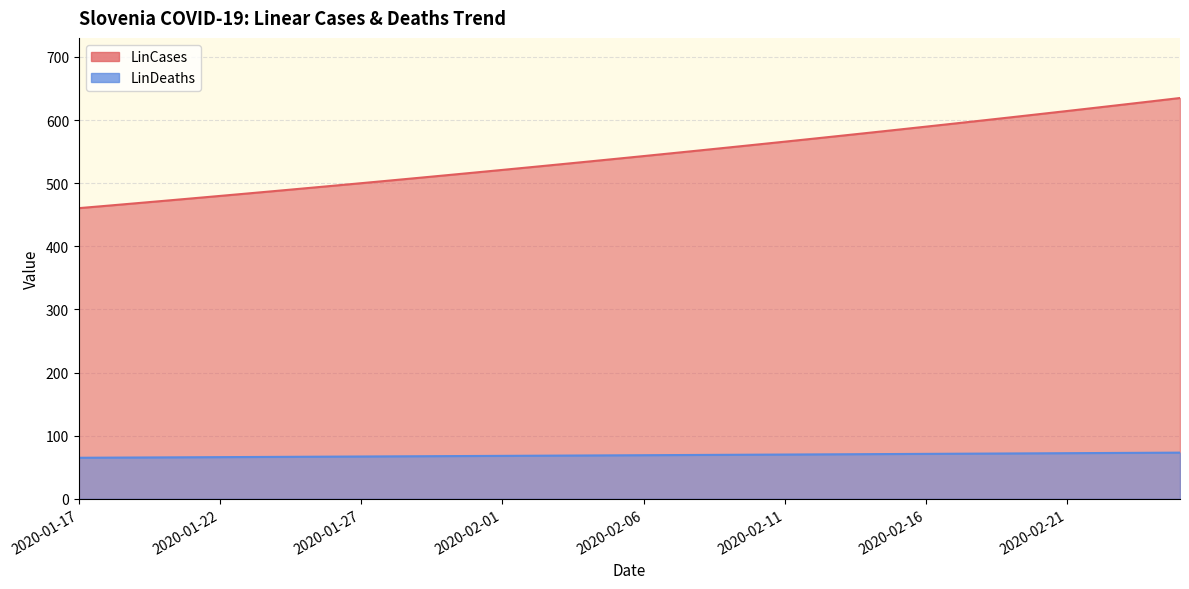

Is it true that LinDeaths equals 67.9 at 2020-01-31?

True